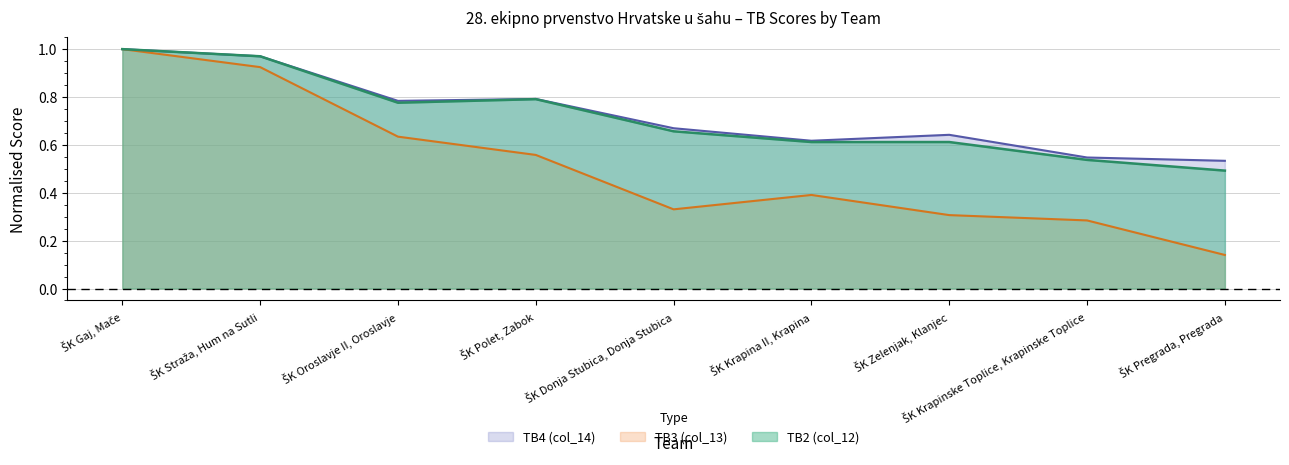

What is the total value across all series at ŠK Pregrada, Pregrada?

1.2